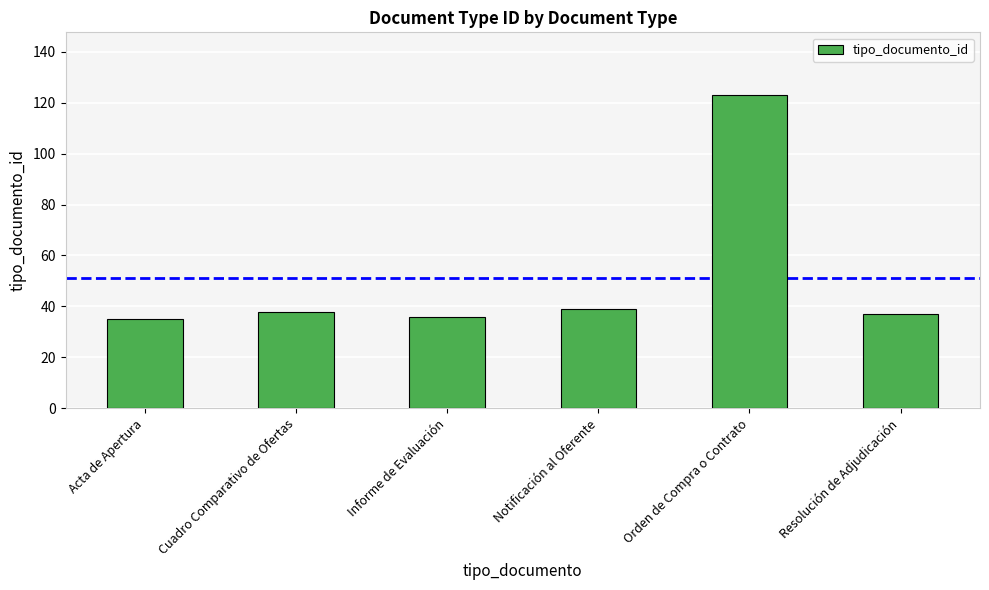

Which category has the highest value across all series?

Orden de Compra o Contrato